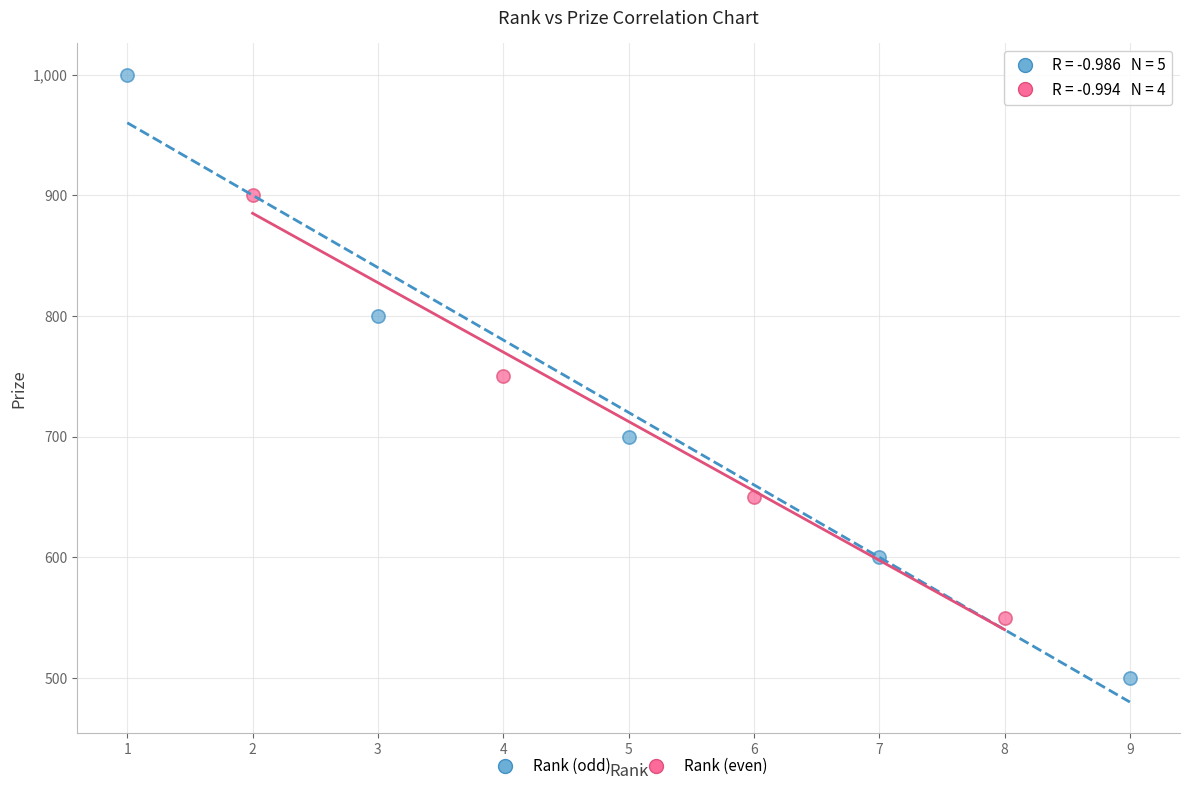

Which series has the largest Y range (max minus min)?

Rank (odd)